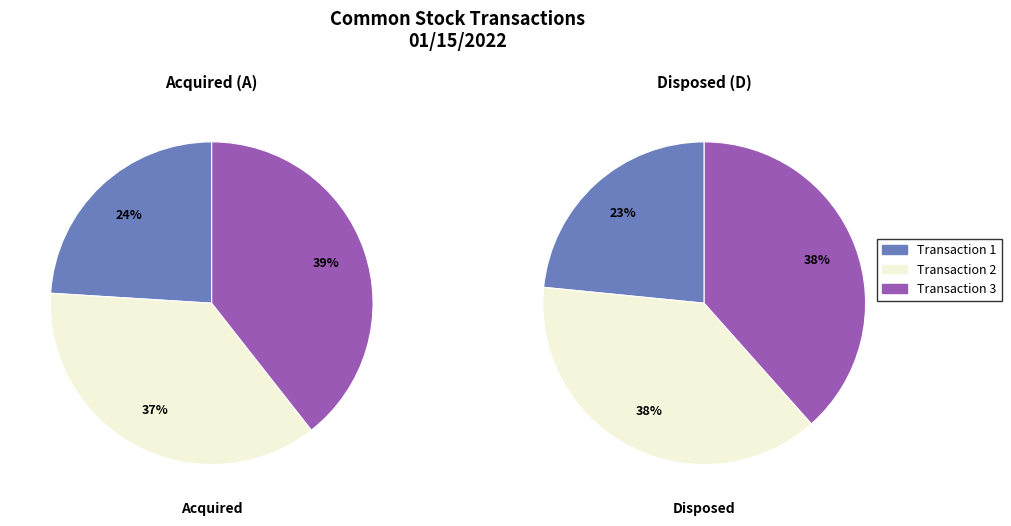

Does any single category account for the majority?

No